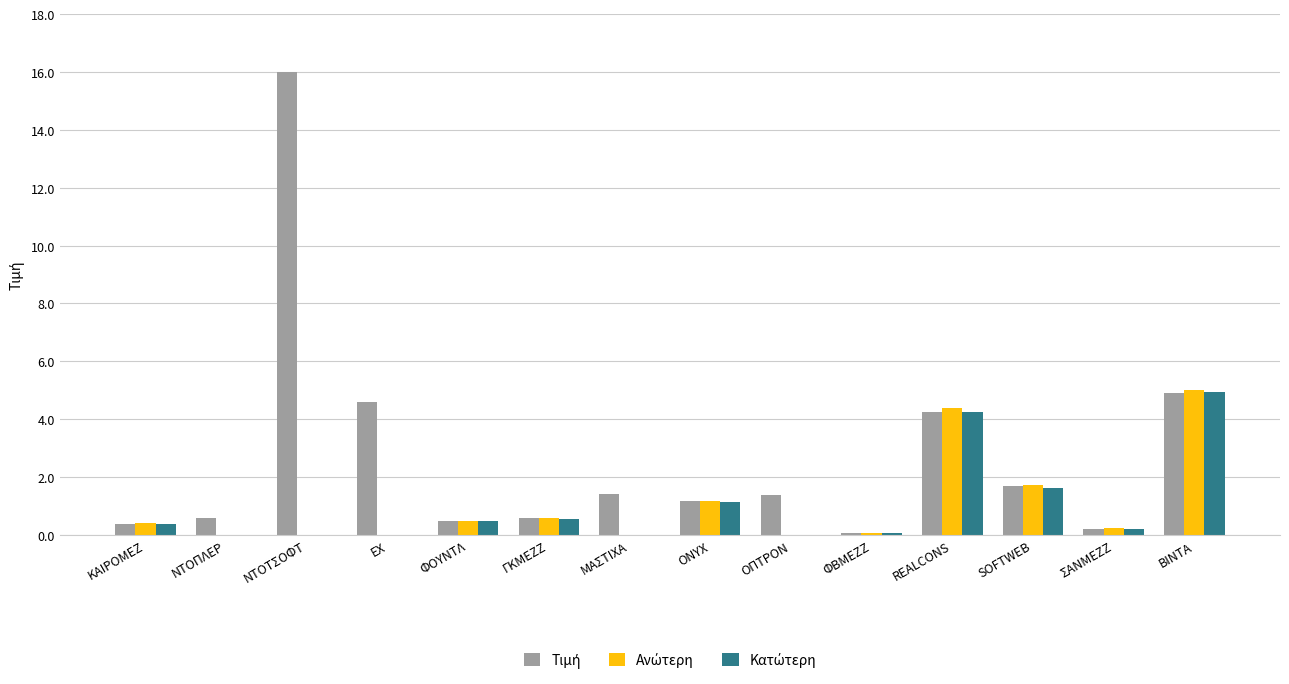

At which category is the sum across all series the highest?

ΝΤΟΤΣΟΦΤ